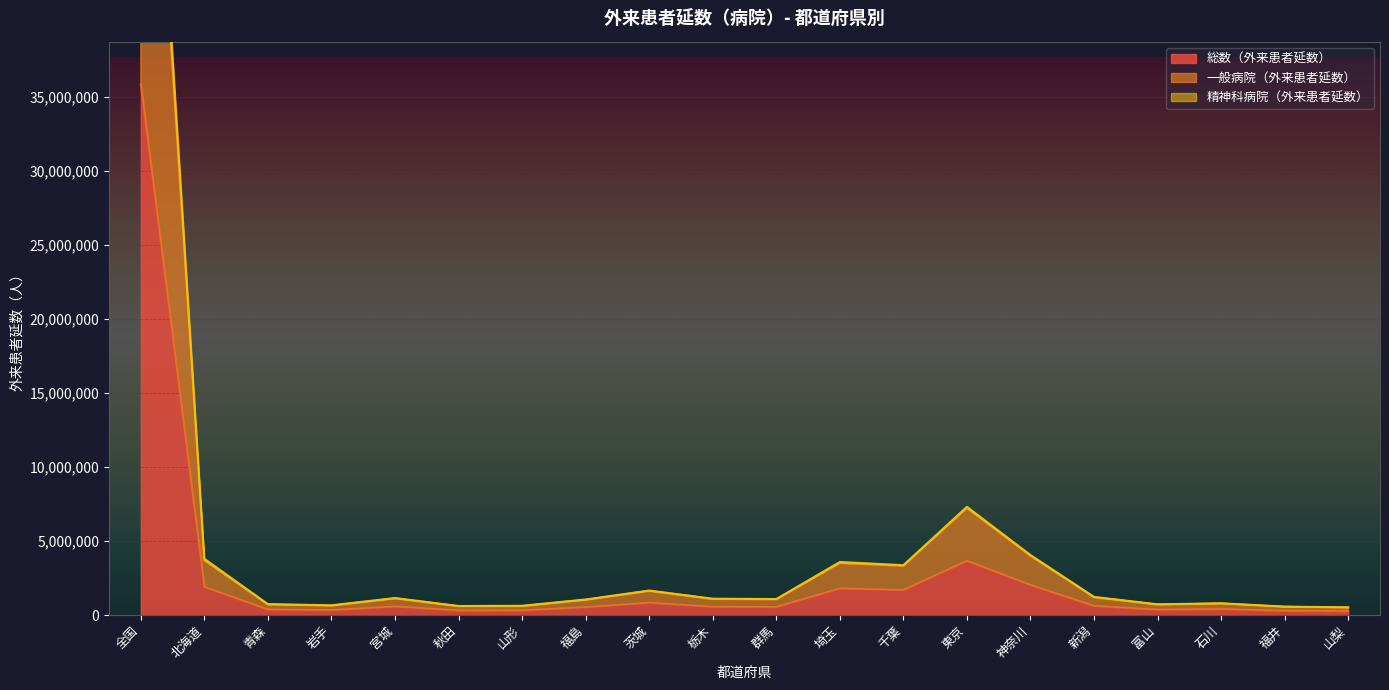

How many values in the 総数（外来患者延数） series exceed 551894?

9